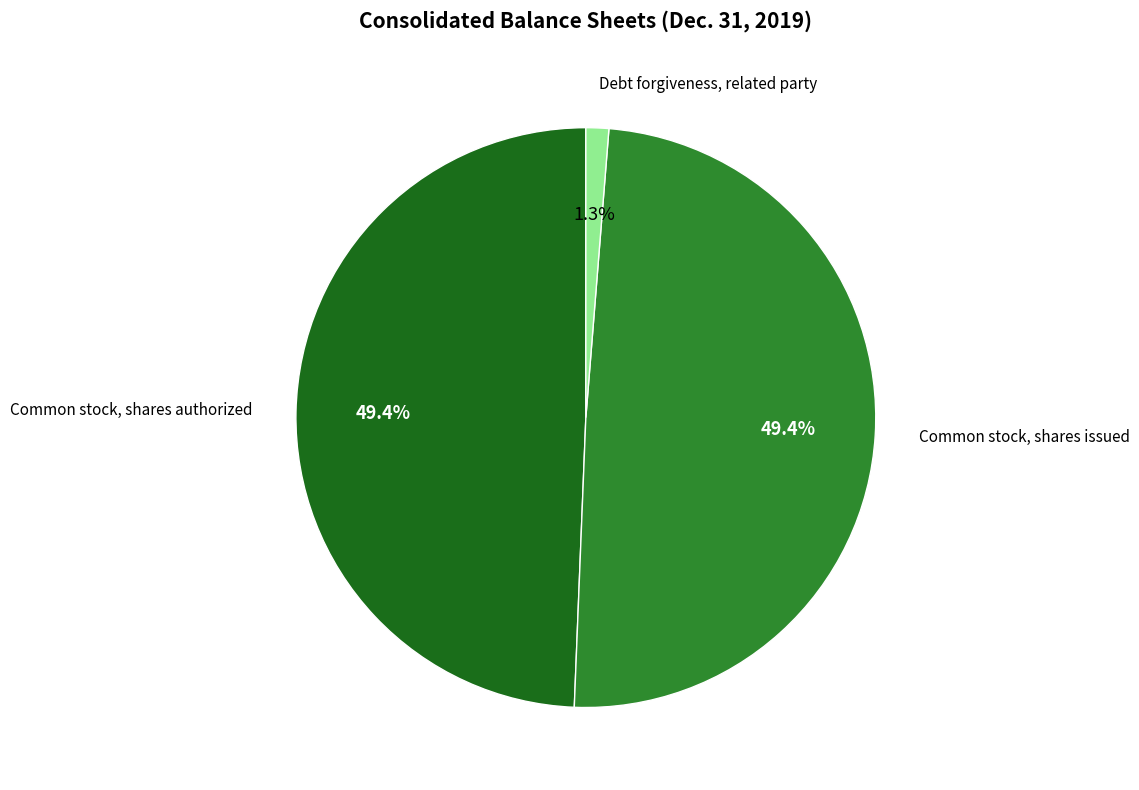

How many slices are in this pie chart?

3